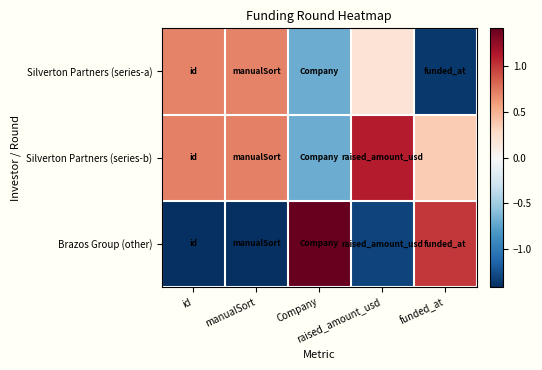

Between id and funded_at, which series saw the biggest shift?

Brazos Group (other)